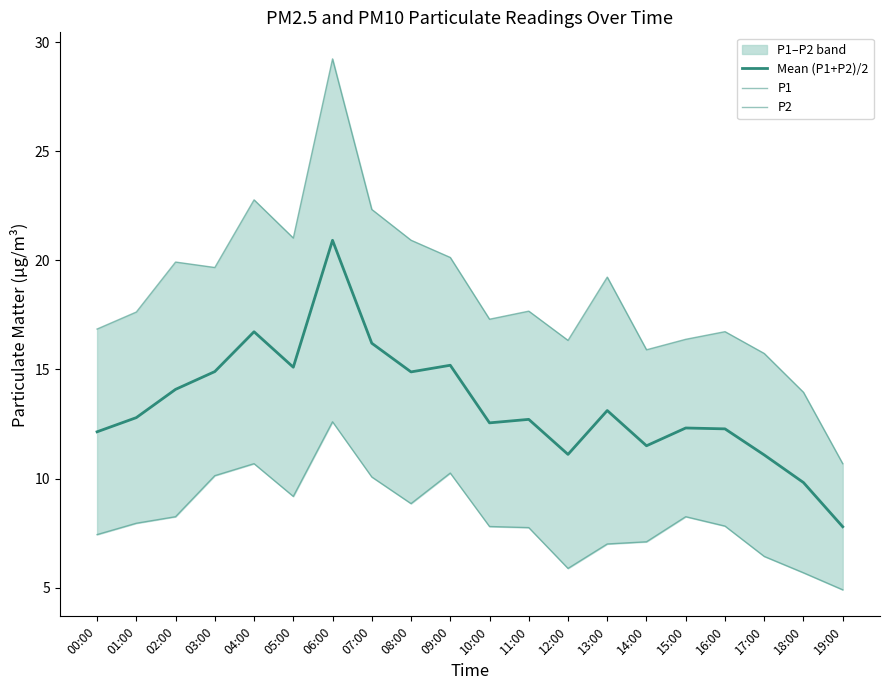

What is the difference between the maximum and minimum values in the P1 series?

18.6